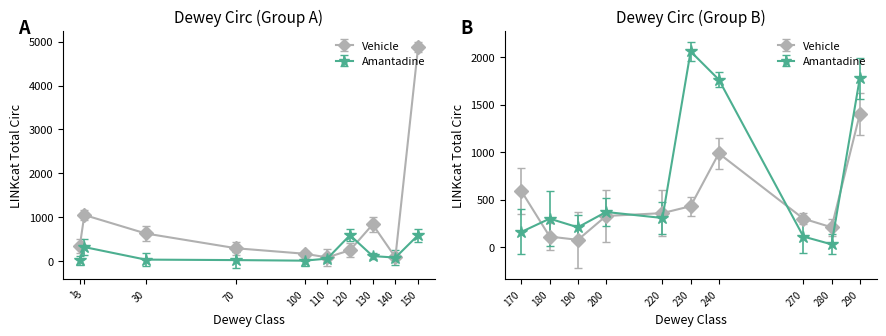

What are all the series names shown in the legend?

Vehicle, Amantadine